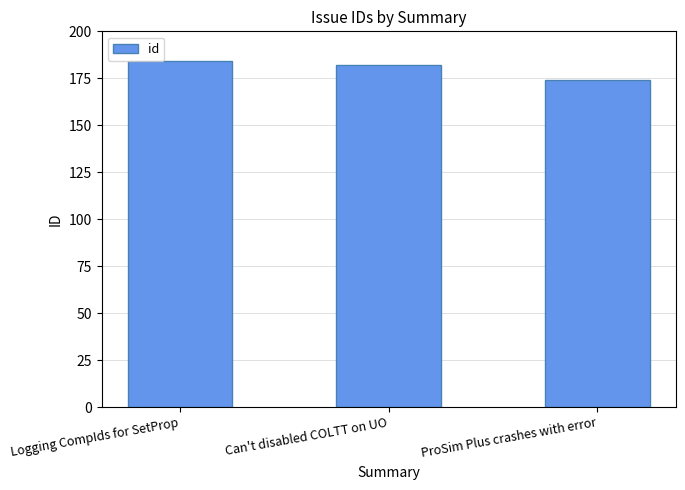

Reading right to left, what are all the values shown in this chart?

174	182	184